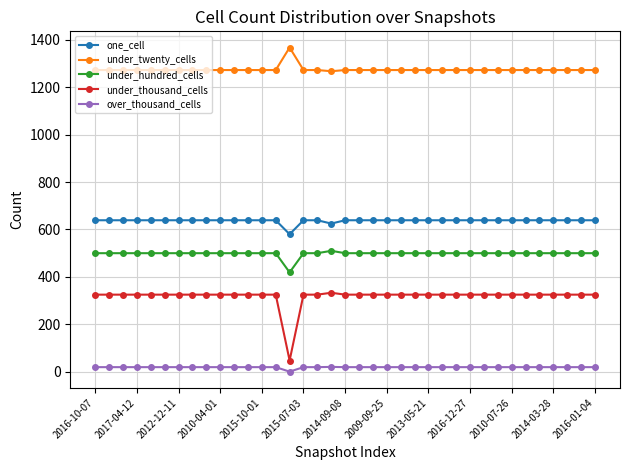

Which series has the largest range (max minus min)?

under_thousand_cells